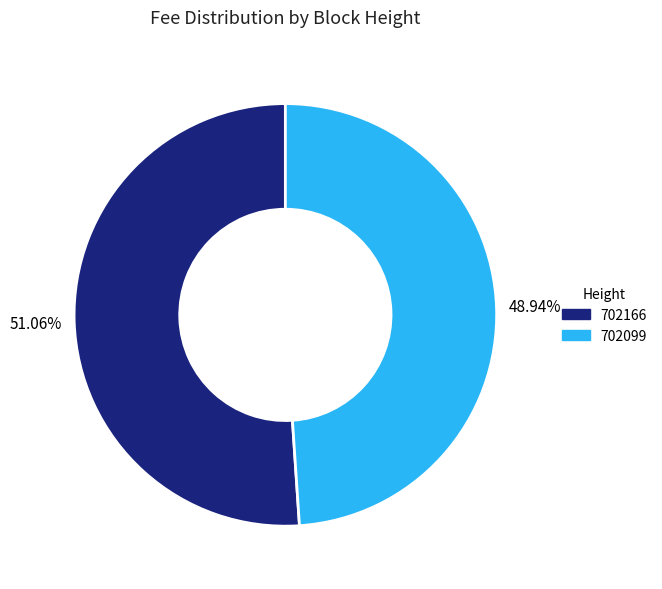

Is 702166 the majority of the pie?

Yes